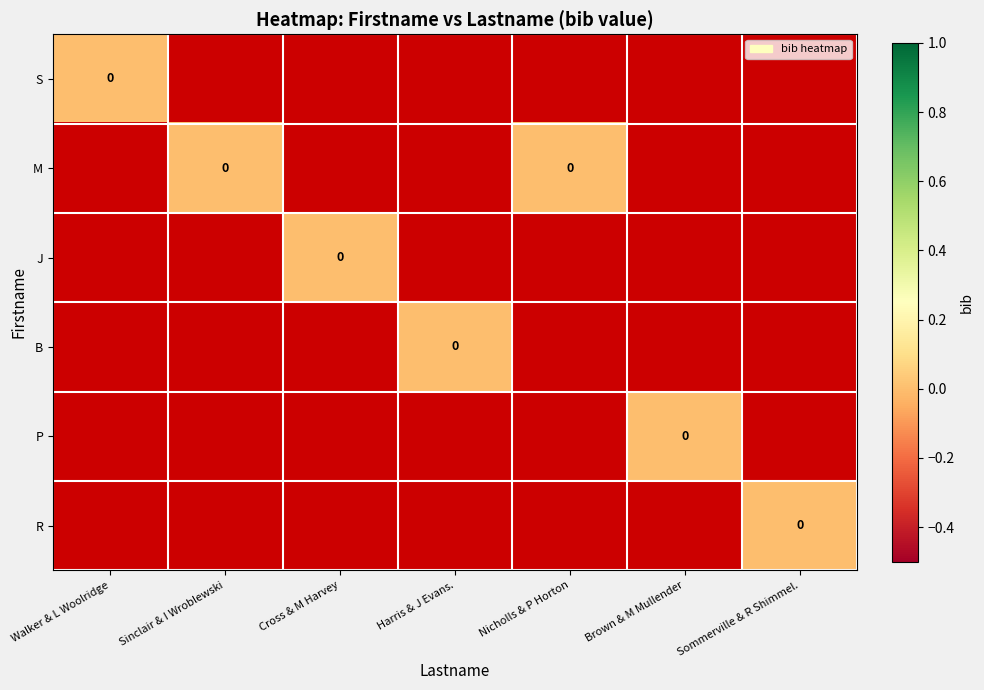

How many values in R are below zero?

6